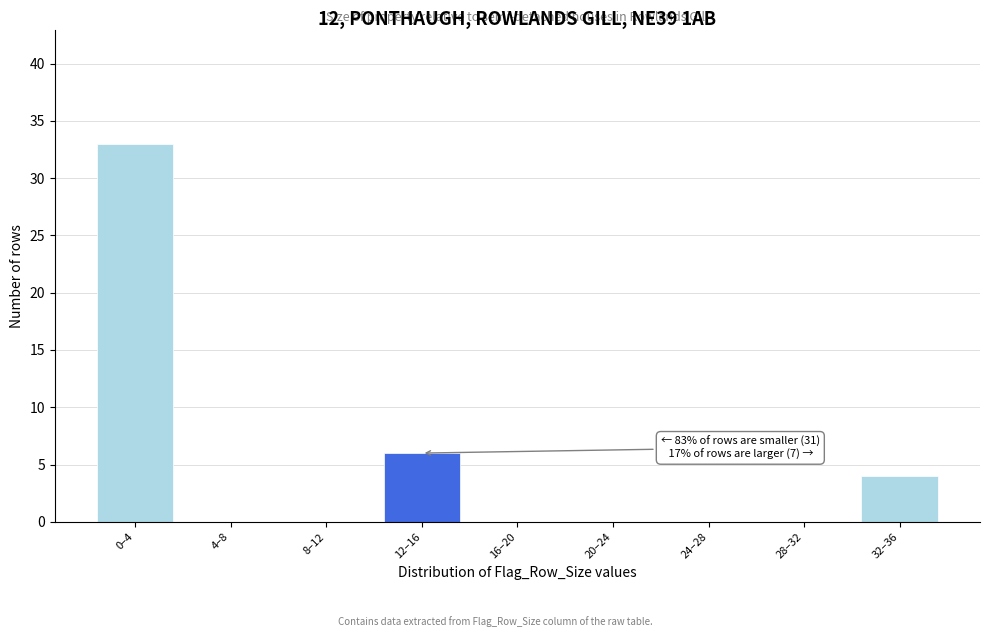

Reading right to left, extract all data points from this chart.

32–36=4	28–32=0	24–28=0	20–24=0	16–20=0	12–16=6	8–12=0	4–8=0	0–4=33